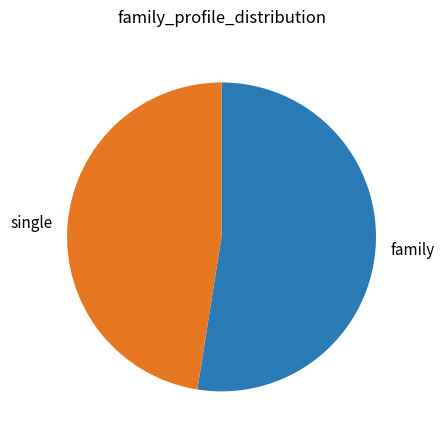

Which has a higher value, single or family?

family